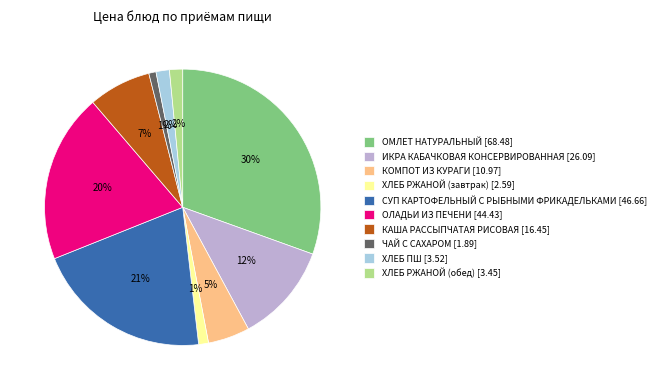

To the nearest percent, what is the difference between the КАША РАССЫПЧАТАЯ РИСОВАЯ and ОМЛЕТ НАТУРАЛЬНЫЙ slice percentages?

23%